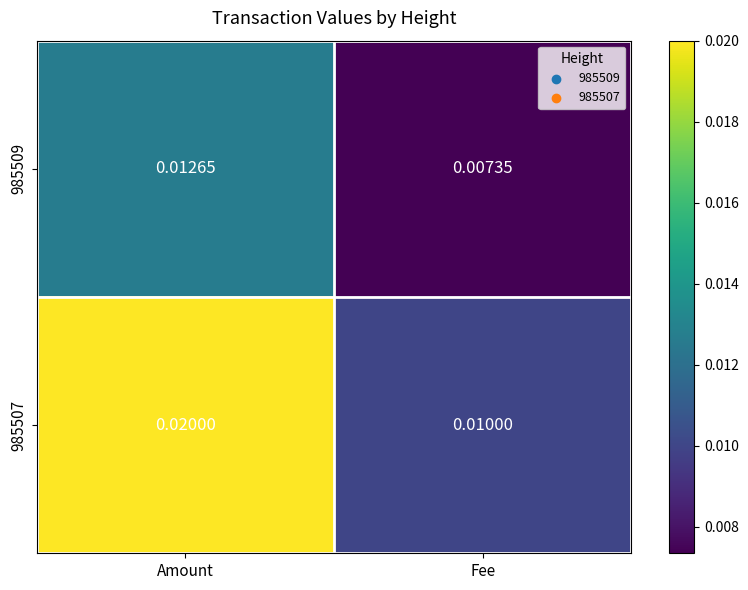

List the series in order of their peak value, highest first.

985507, 985509